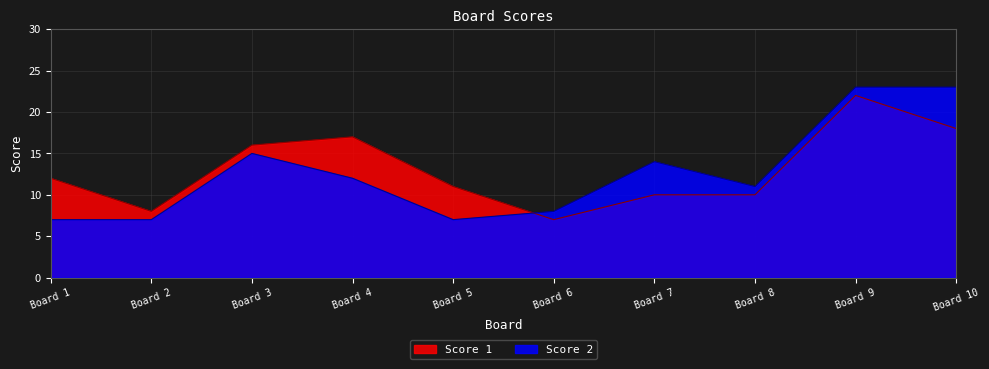

Is the value of Score 1 at Board 6 greater than the value of Score 2 at Board 4?

No